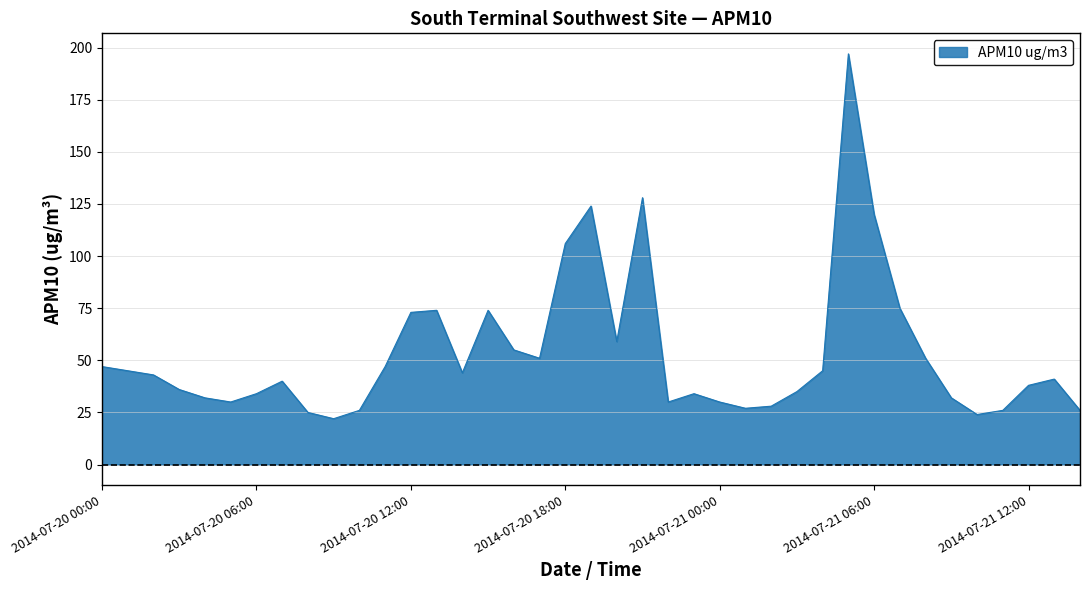

Reading left to right, what are all the values shown in this chart?

47	45	43	36	32	30	34	40	25	22	26	47	73	74	44	74	55	51	106	124	59	128	30	34	30	27	28	35	45	197	120	75	51	32	24	26	38	41	26